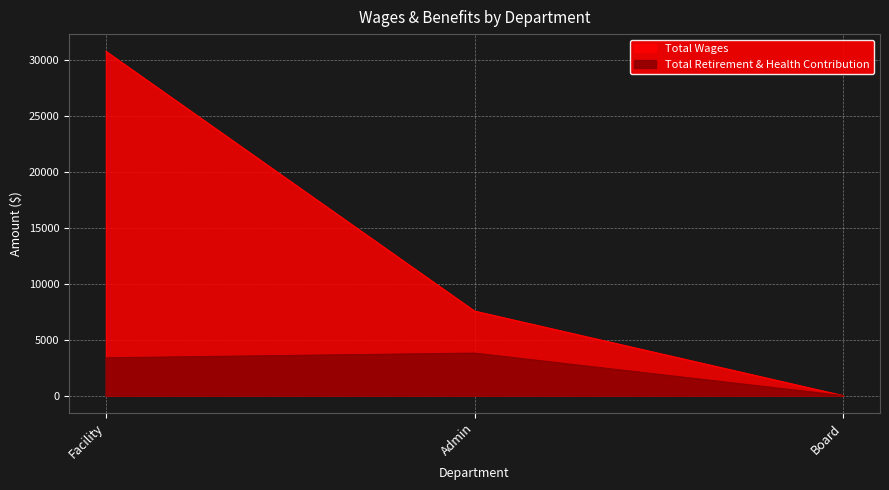

Does the chart display data point markers on the line(s)?

No